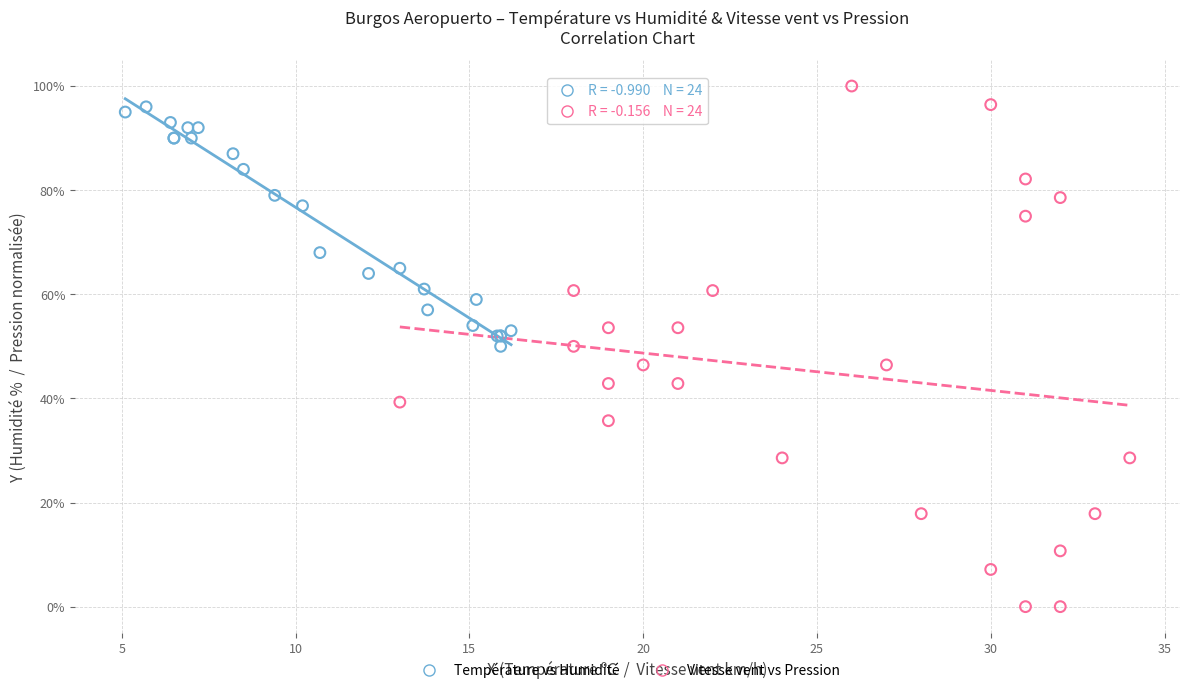

Which series has the widest spread of Y values?

Vitesse vent vs Pression